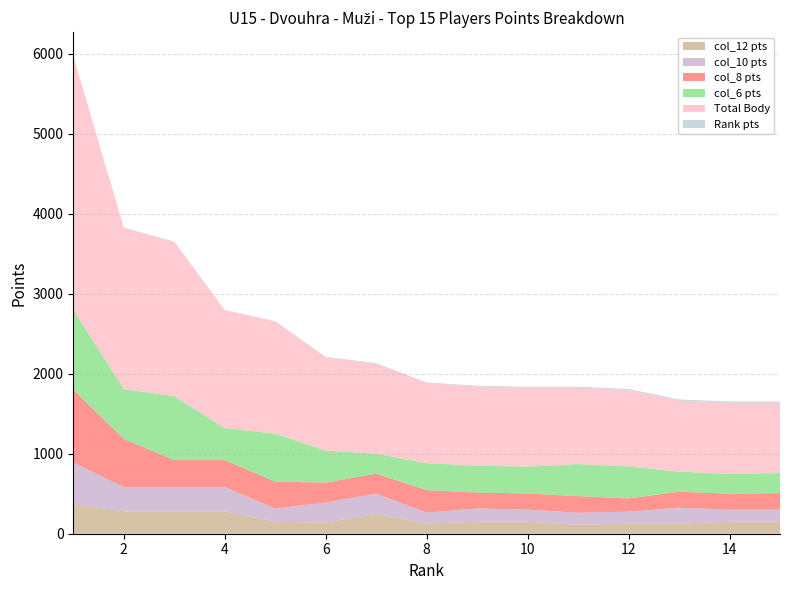

Reading right to left, what are all the values shown in this chart?

Rank: 15	14	13	12	11	10	9	8	7	6	5	4	3	2	1
Body: 878	888	889	955	956	988	989	1001	1125	1165	1401	1472	1928	2016	3168
col_6: 250	250	250	400	400	336	336	336	250	400	600	400	800	624	1000
col_8: 208	200	200	165	208	200	200	280	250	250	336	336	336	600	912
col_10: 150	150	200	150	150	152	165	139	250	250	165	304	304	304	520
col_12: 150	150	125	126	112	150	150	126	250	139	150	280	280	280	368